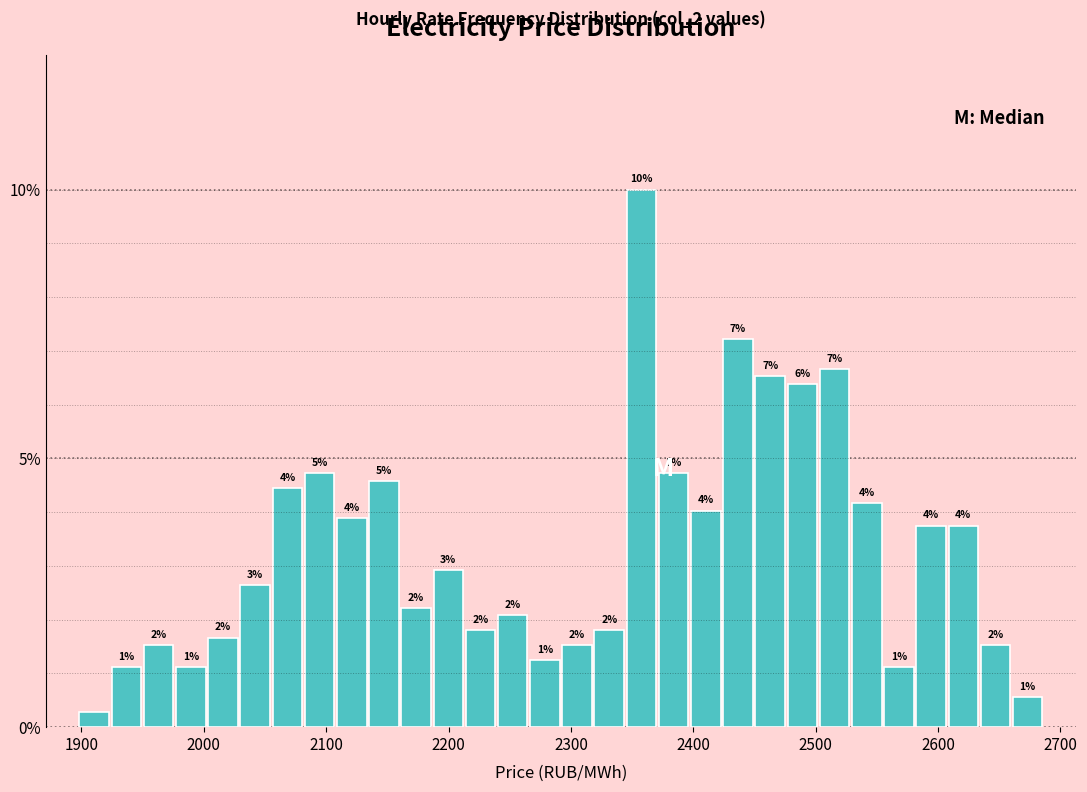

Around what value on the x-axis is the tallest bar? Give the approximate position of its centre, as read against the axis.

2360